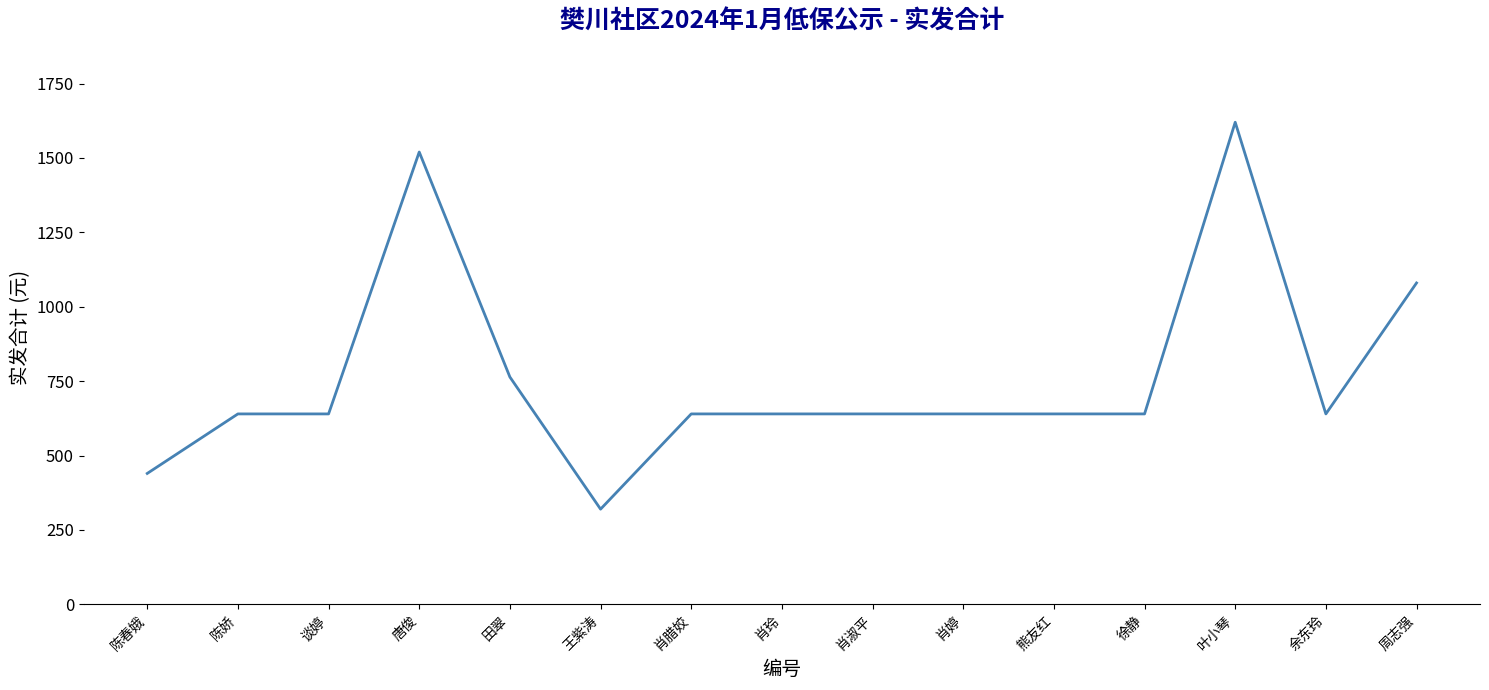

Reading left to right, list all the values displayed in this chart.

440	640	640	1520	764	320	640	640	640	640	640	640	1620	640	1080